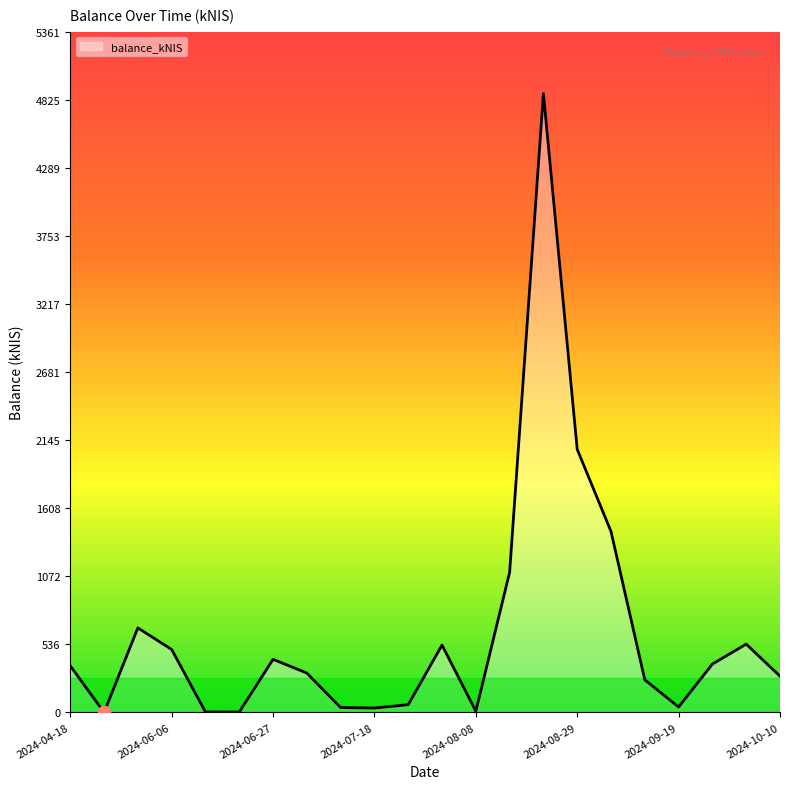

What is the difference between the maximum and minimum values?

4873.9